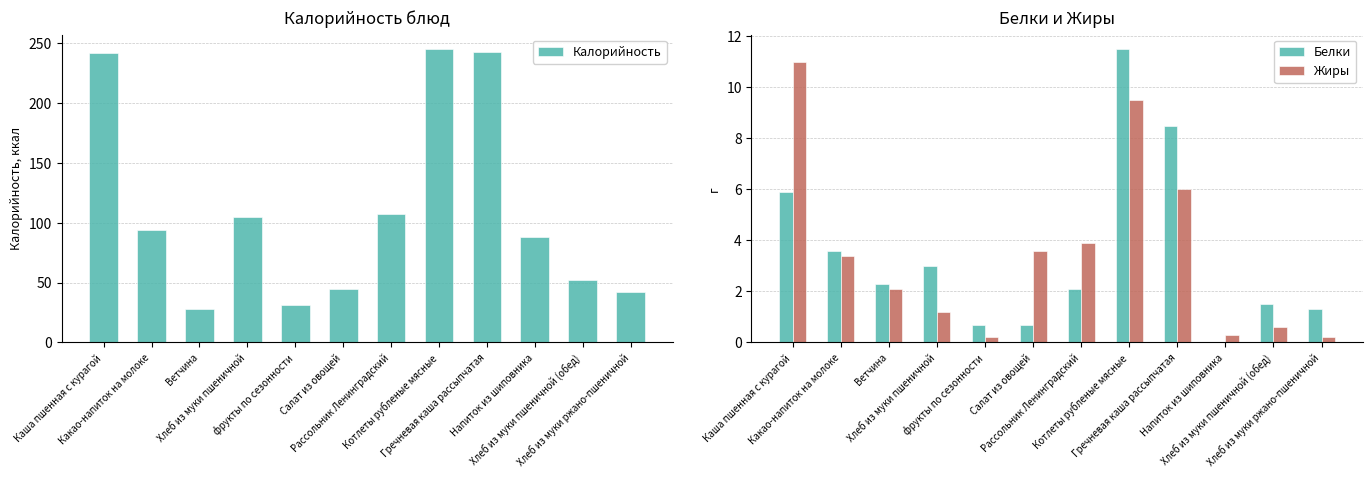

Reading left to right, what are all the values shown in this chart?

Калорийность: 242.0	94.1	27.9	104.7	31.5	44.3	107.3	245.2	243.0	88.2	52.0	42.0
Белки: 5.9	3.6	2.3	3.0	0.7	0.7	2.1	11.5	8.5	0.0	1.5	1.3
Жиры: 11.0	3.4	2.1	1.2	0.2	3.6	3.9	9.5	6.0	0.3	0.6	0.2